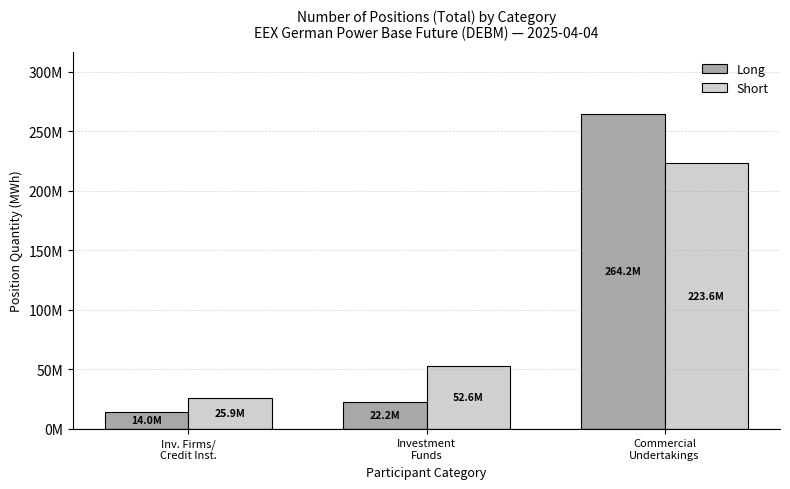

Does the chart contain any negative values?

No